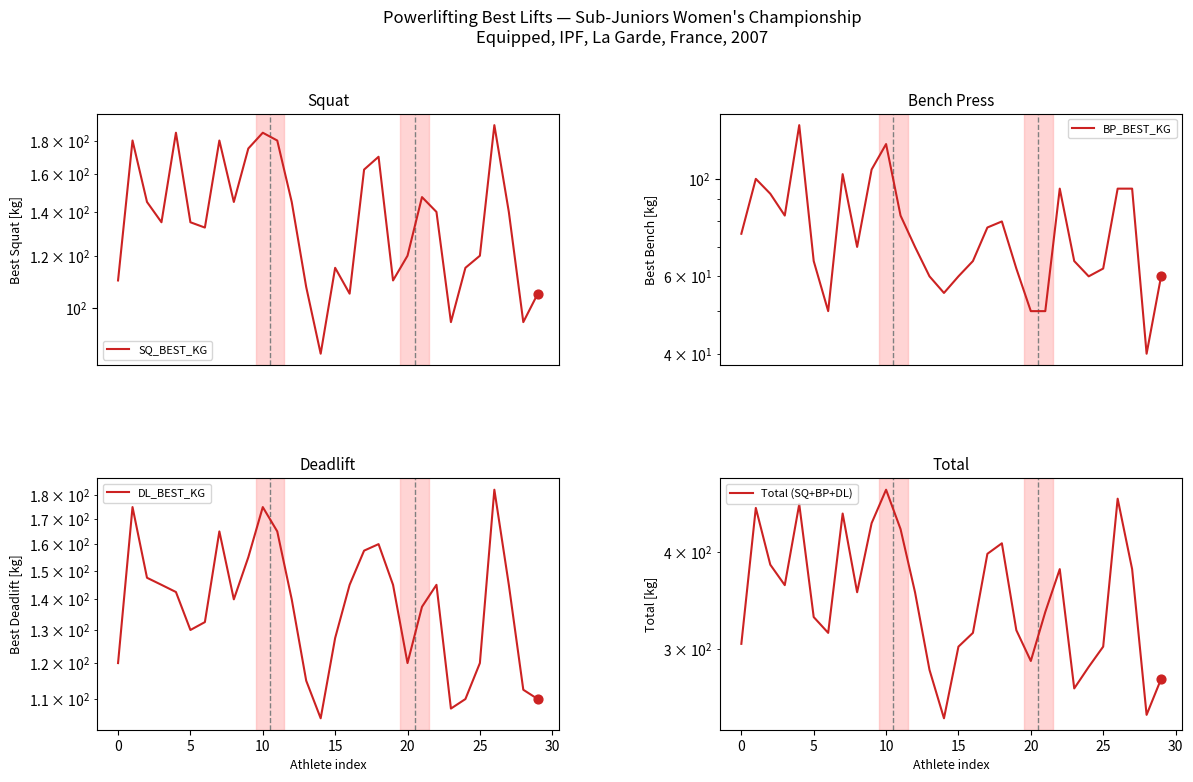

Which series has the widest spread of Y values?

Total (SQ+BP+DL)